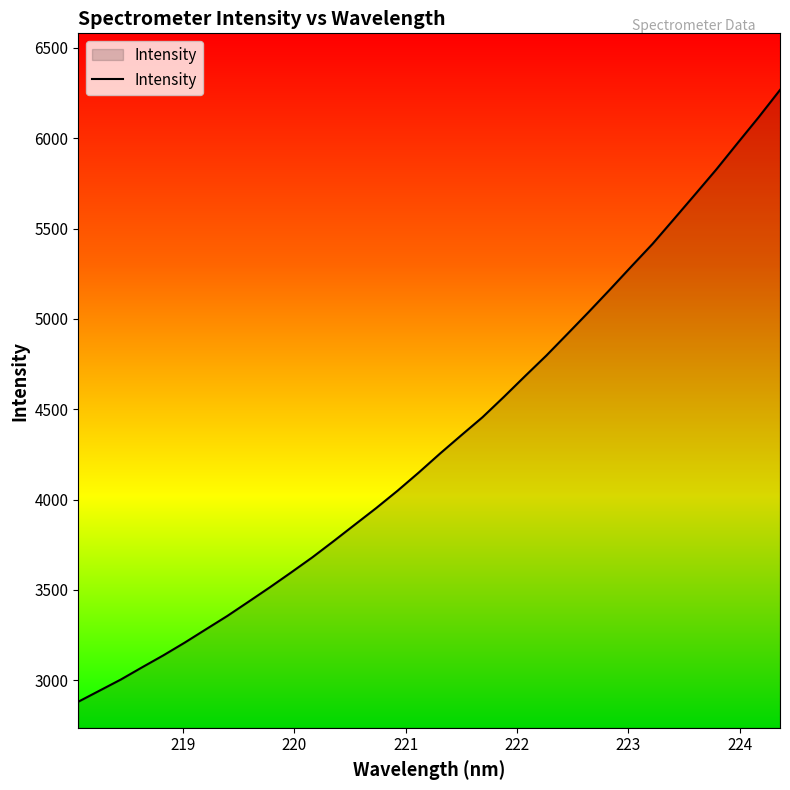

How many lines are shown in the chart?

1